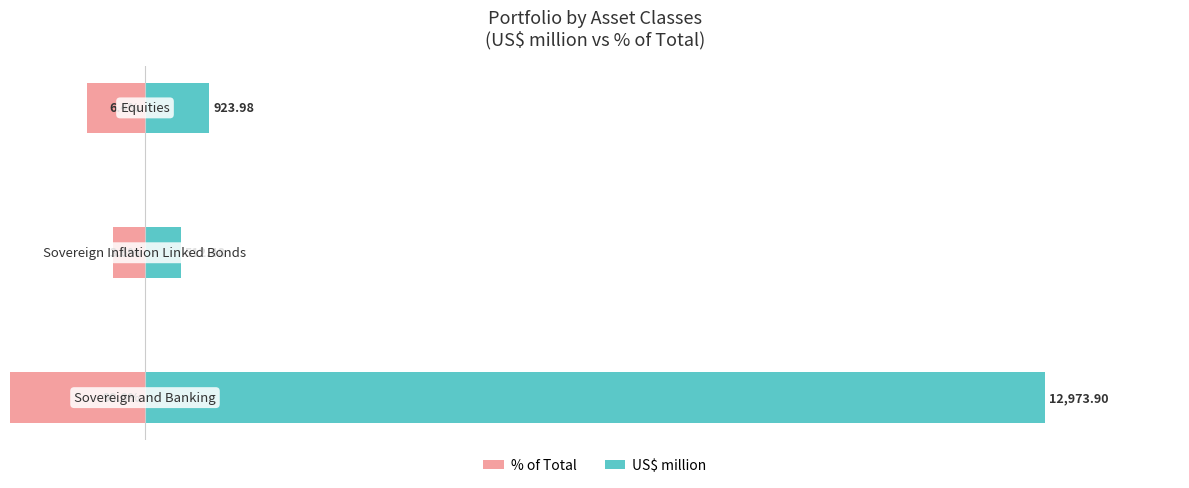

At 2, list the series in order from largest to smallest.

US$ million, % of Total